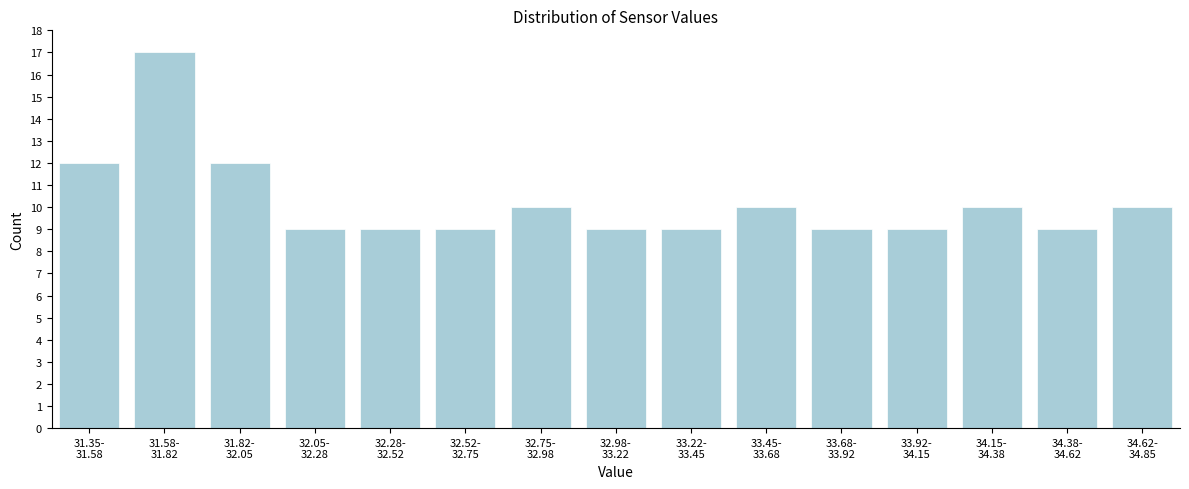

Reading right to left, extract all data points from this chart.

10	9	10	9	9	10	9	9	10	9	9	9	12	17	12